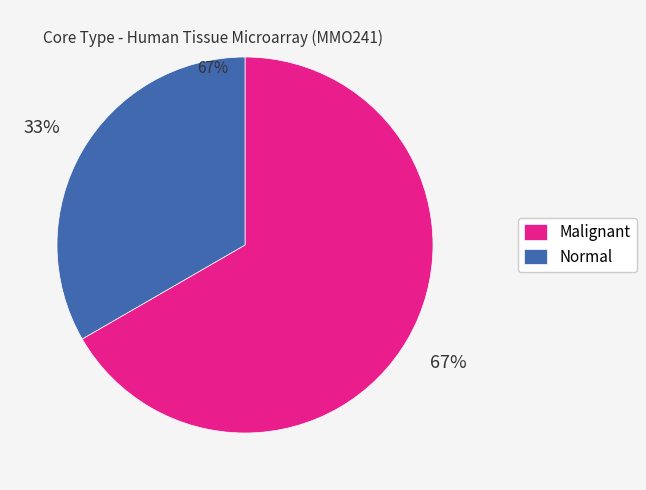

Do Malignant and Normal together represent more than half of the pie?

Yes